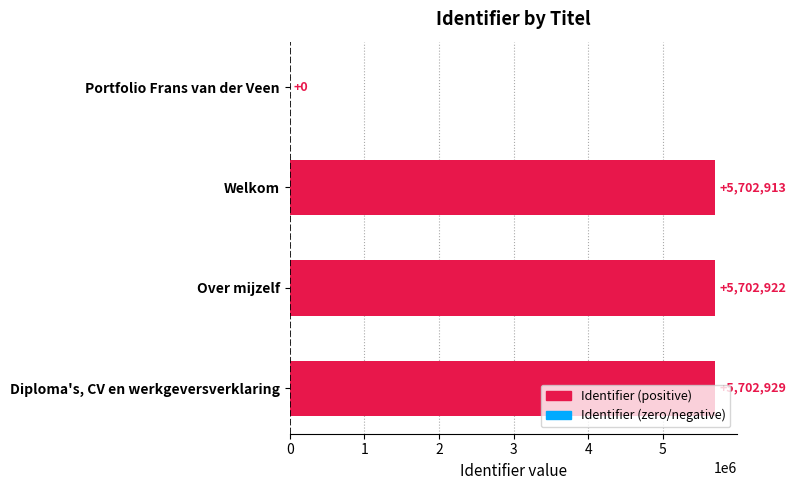

Which has a higher value, Welkom or Over mijzelf?

Over mijzelf